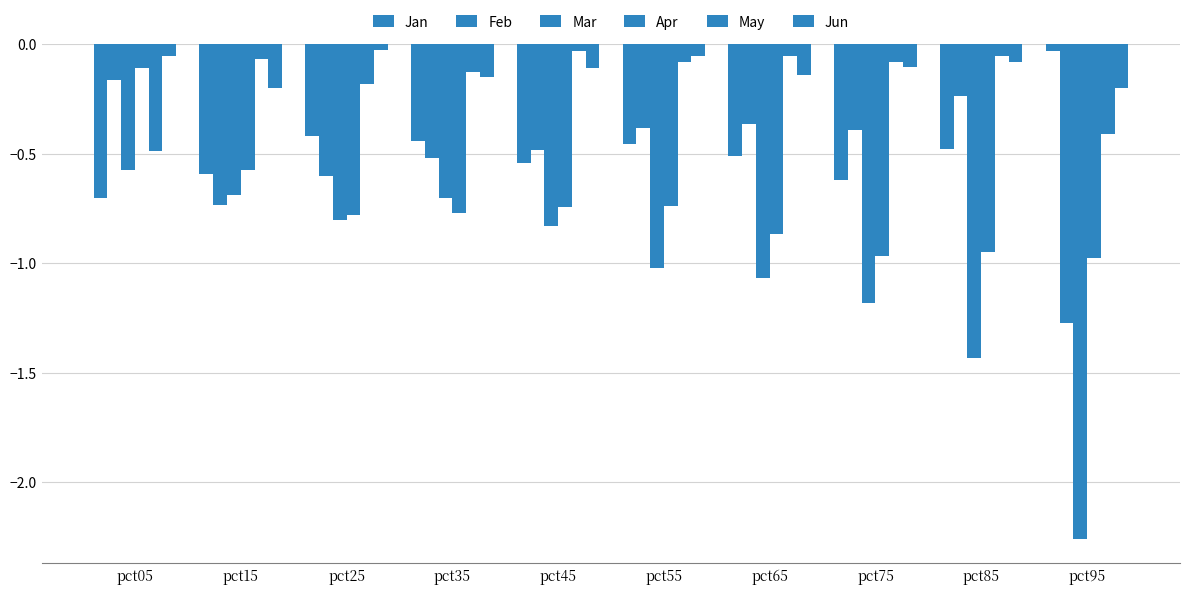

At which label does May reach its minimum?

pct05